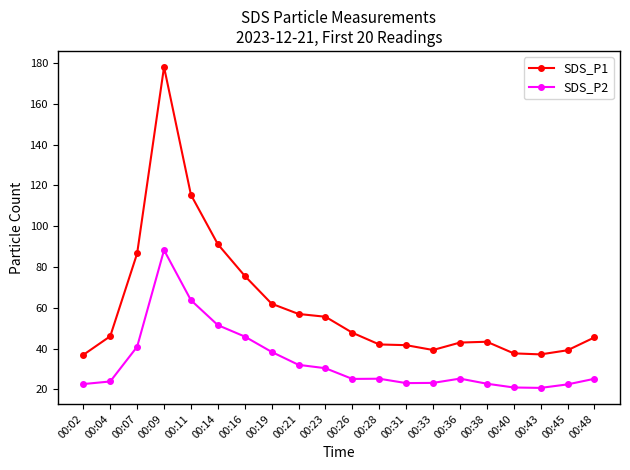

Which category has the highest value across all series?

00:09